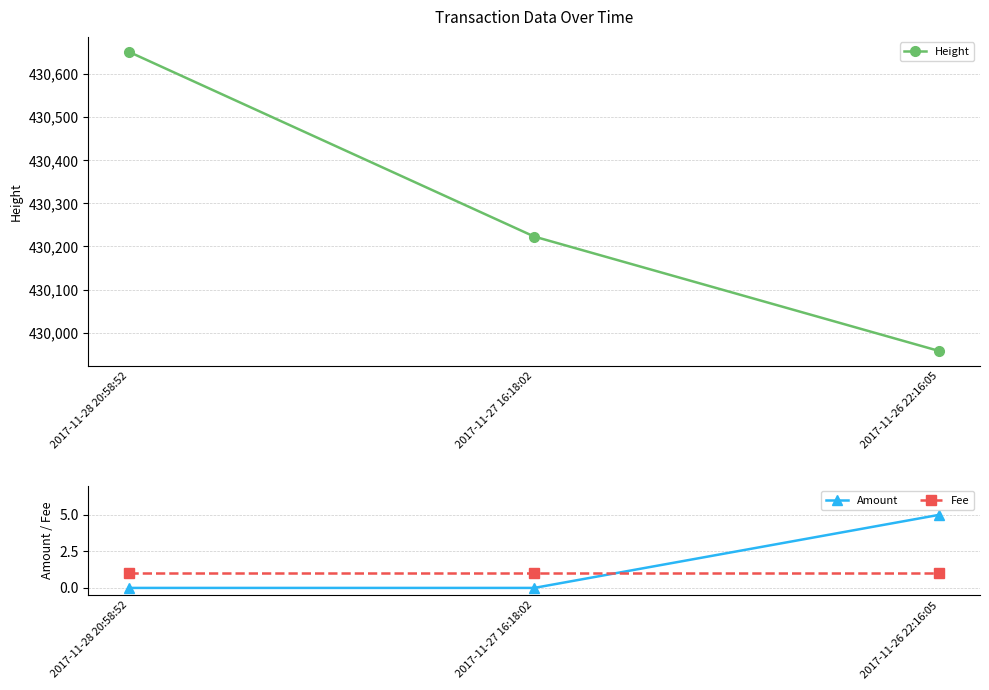

How many values in Amount are above zero?

1